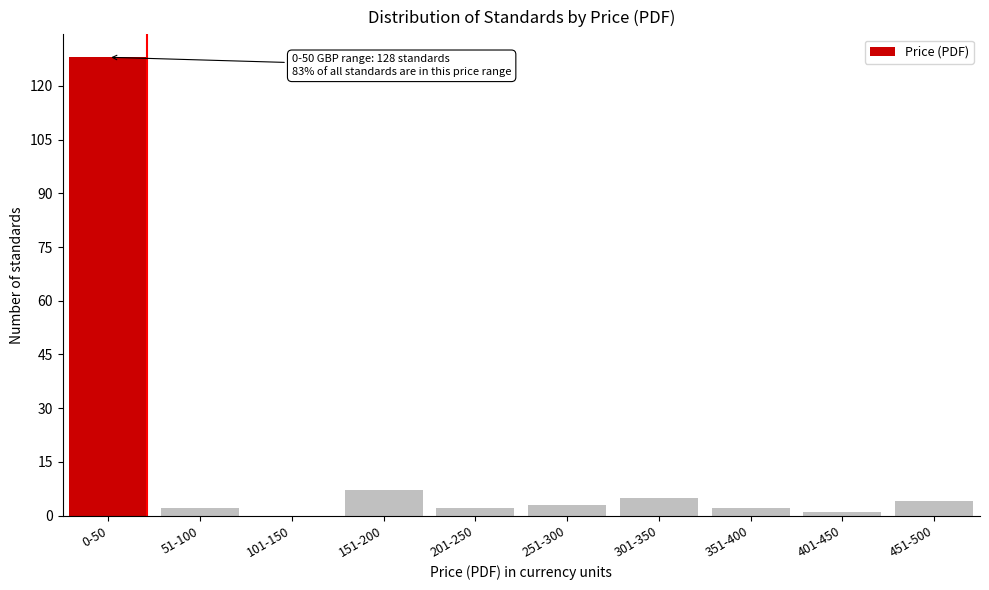

Reading left to right, list all the values displayed in this chart.

0-50=128	51-100=2	101-150=0	151-200=7	201-250=2	251-300=3	301-350=5	351-400=2	401-450=1	451-500=4